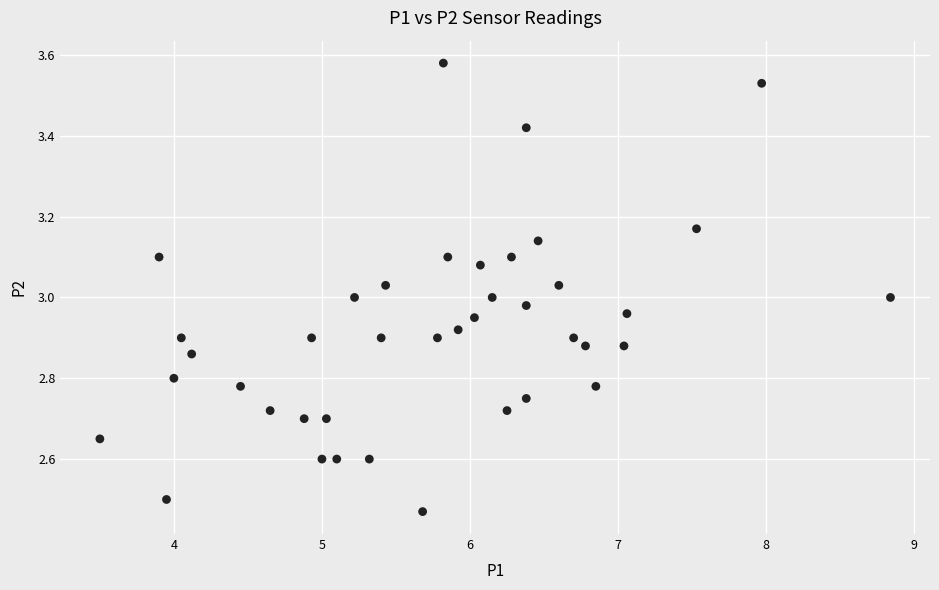

What is the range of Y values (max minus min)?

1.1